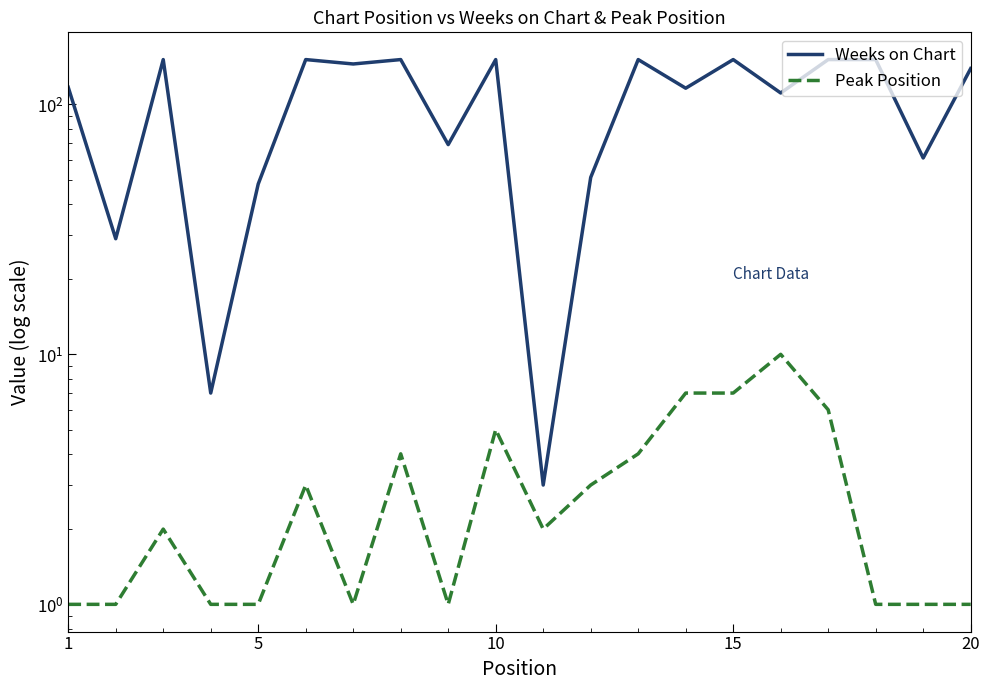

Which category has the lowest value across all series?

1